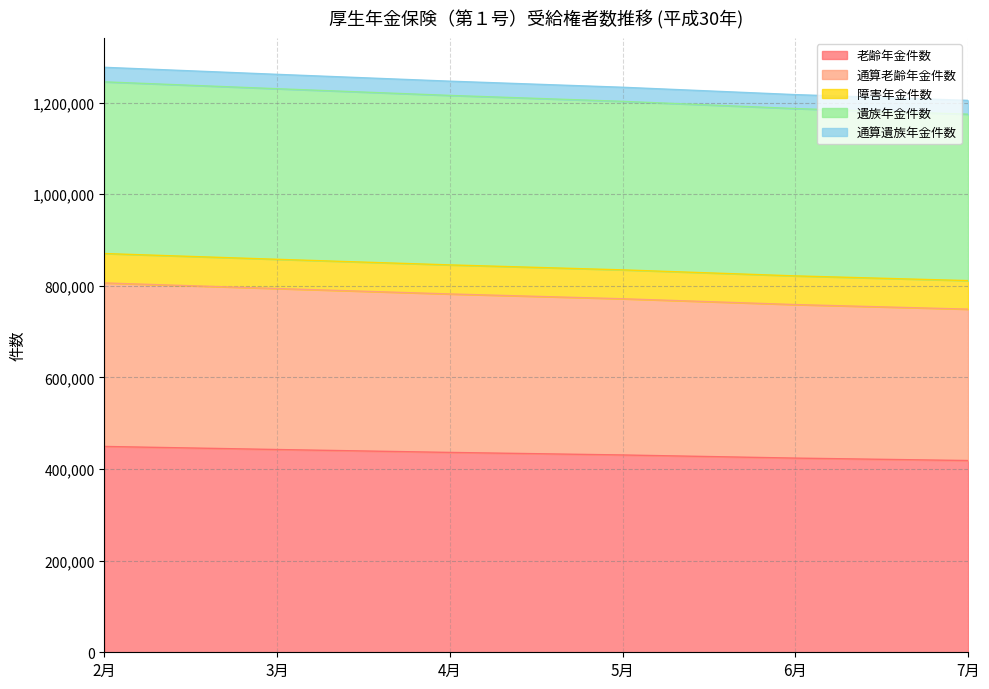

What is the minimum value for 老齢年金件数?

418558